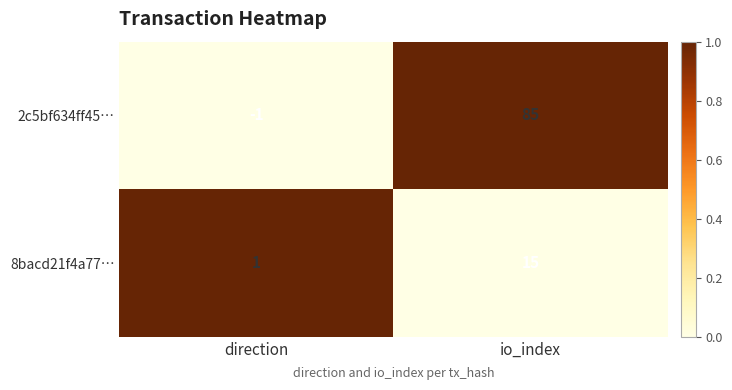

At how many categories does at least one series exceed 0?

2